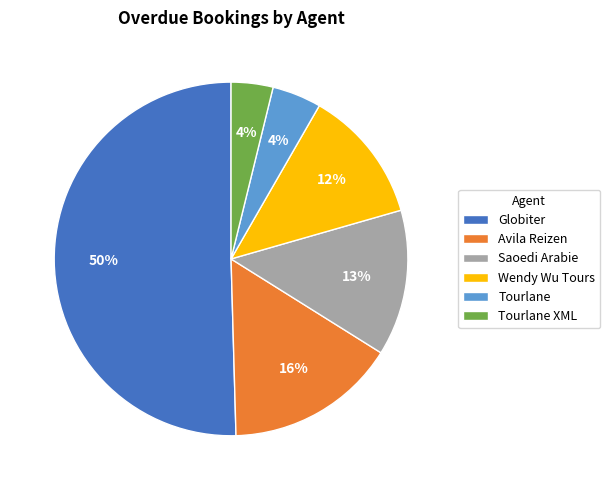

How many segments does this pie chart have?

6